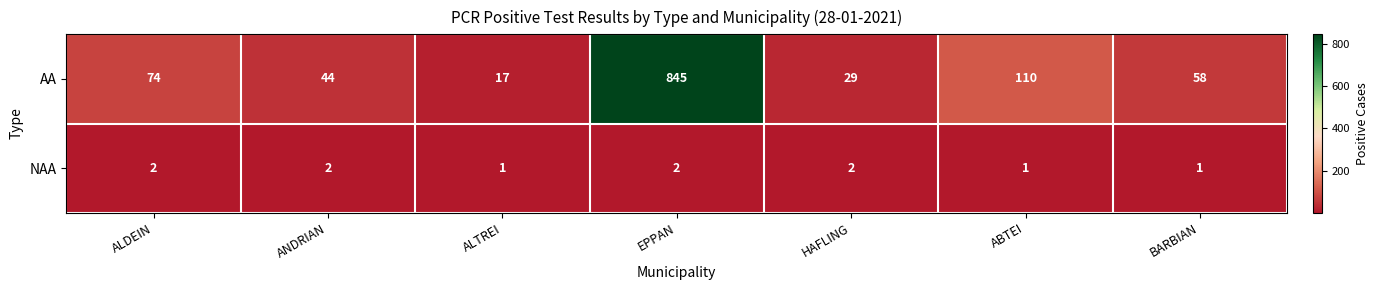

Which series changed the most between ALTREI and HAFLING?

AA